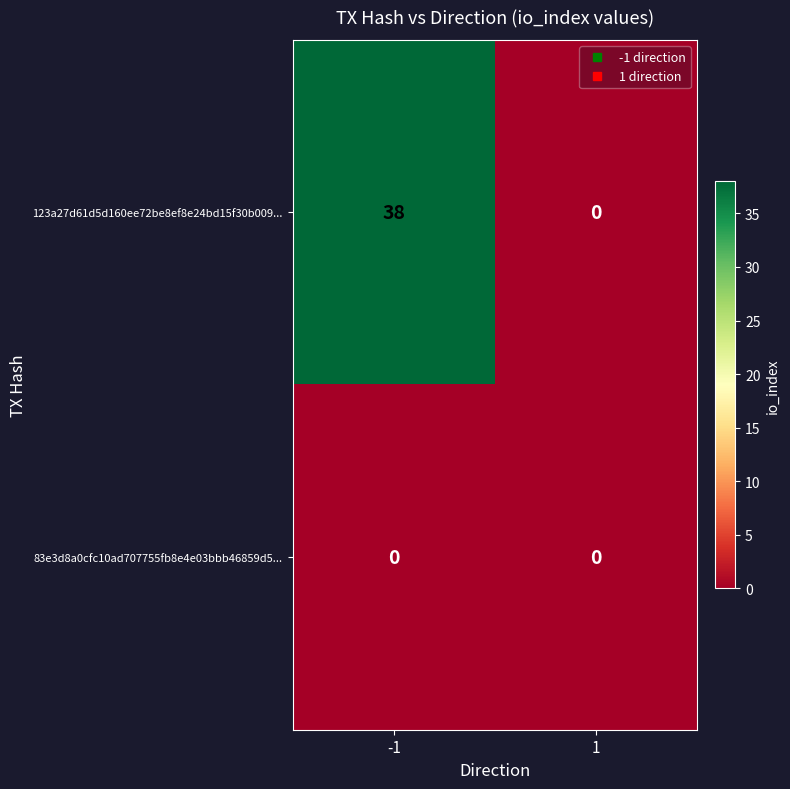

What is the difference between the 123a27d61d5d160ee72be8ef8e24bd15f30b009... values at -1 and 1?

38